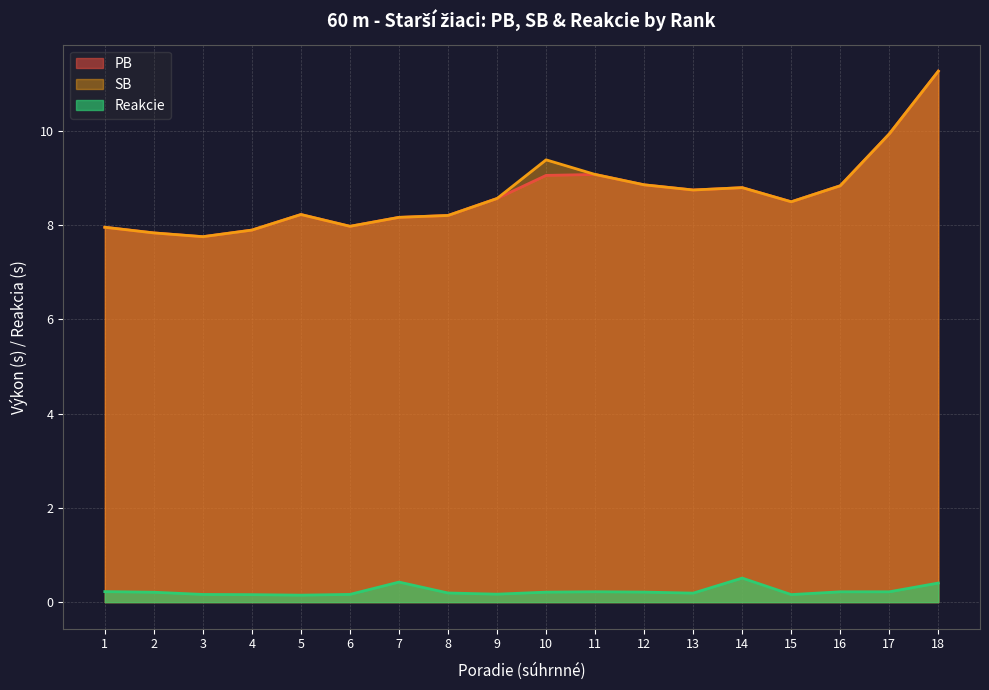

Does the chart have visible grid lines?

Yes